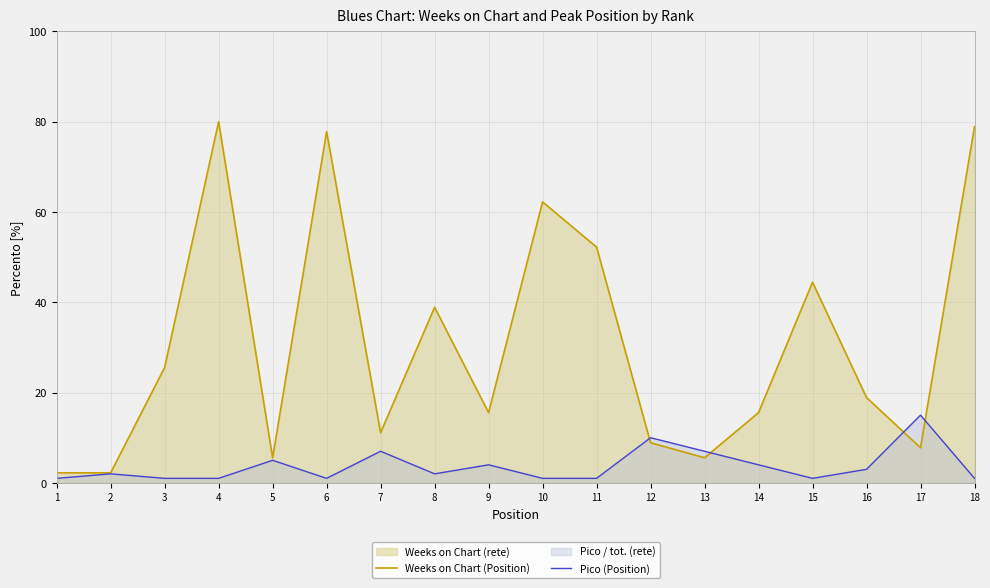

Reading left to right, transcribe all the data shown in this chart.

Weeks on Chart (Position): 1=2.2	2=2.2	3=25.6	4=80.0	5=5.6	6=77.8	7=11.1	8=38.9	9=15.6	10=62.2	11=52.2	12=8.9	13=5.6	14=15.6	15=44.4	16=18.9	17=7.8	18=78.9
Pico (Position): 1=1.0	2=2.0	3=1.0	4=1.0	5=5.0	6=1.0	7=7.0	8=2.0	9=4.0	10=1.0	11=1.0	12=10.0	13=7.0	14=4.0	15=1.0	16=3.0	17=15.0	18=1.0